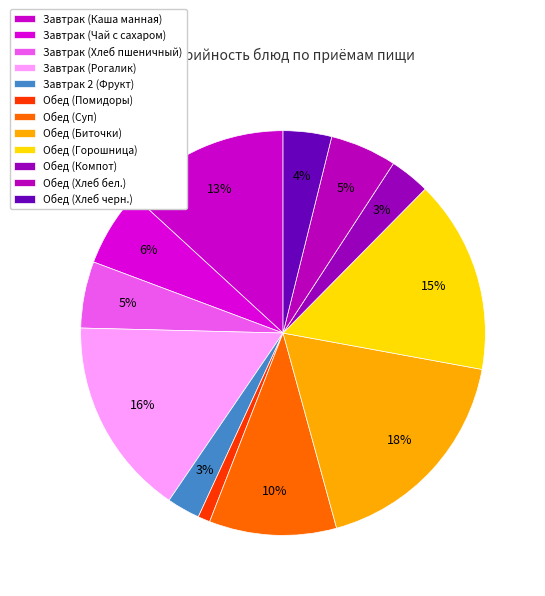

Does Завтрак (Хлеб пшеничный) represent more than half of the total?

No